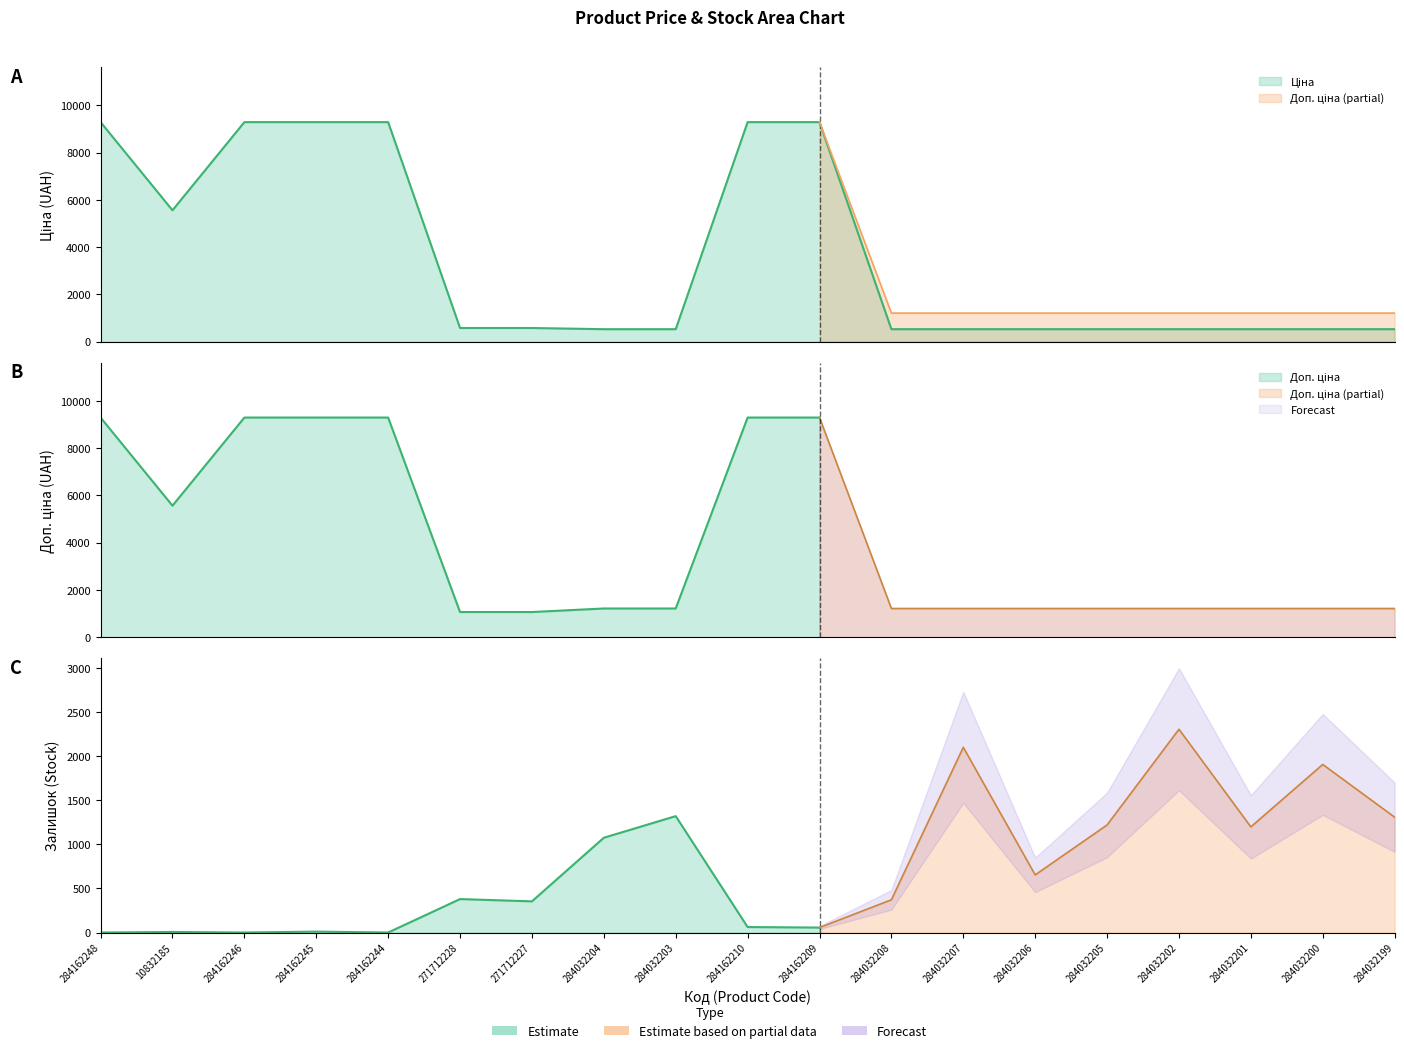

What is the sum of the Доп. ціна values at 284032200 and 284162244?

10501.2